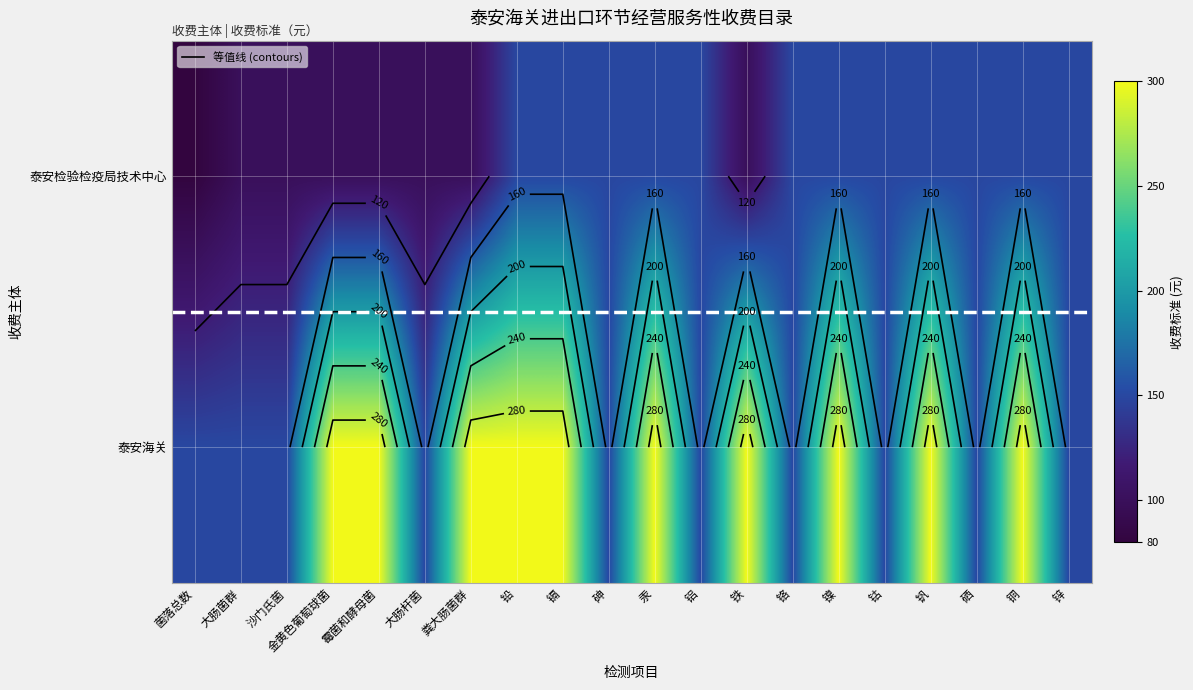

At how many categories does at least one series exceed 281?

10